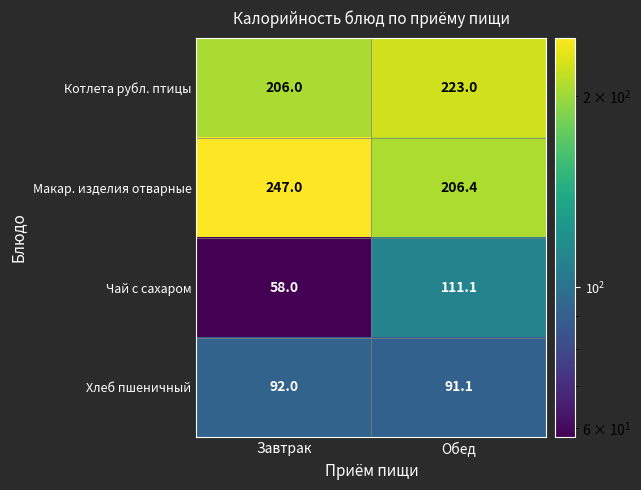

What is the maximum value shown in the chart?

247.0